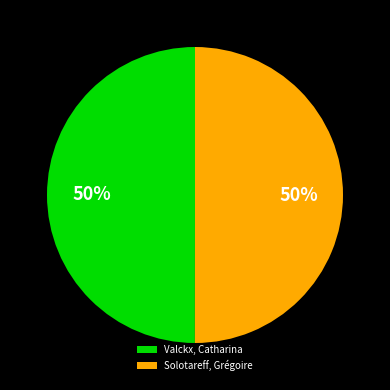

To the nearest percent, what is the average slice percentage?

50%